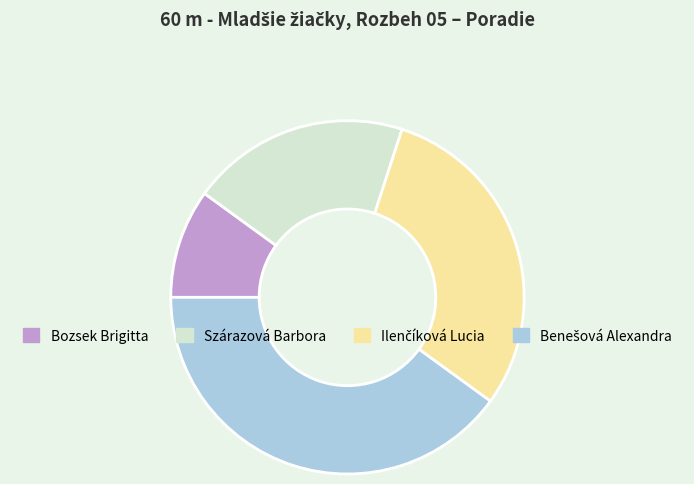

Which category has the smallest portion of the pie?

Bozsek Brigitta